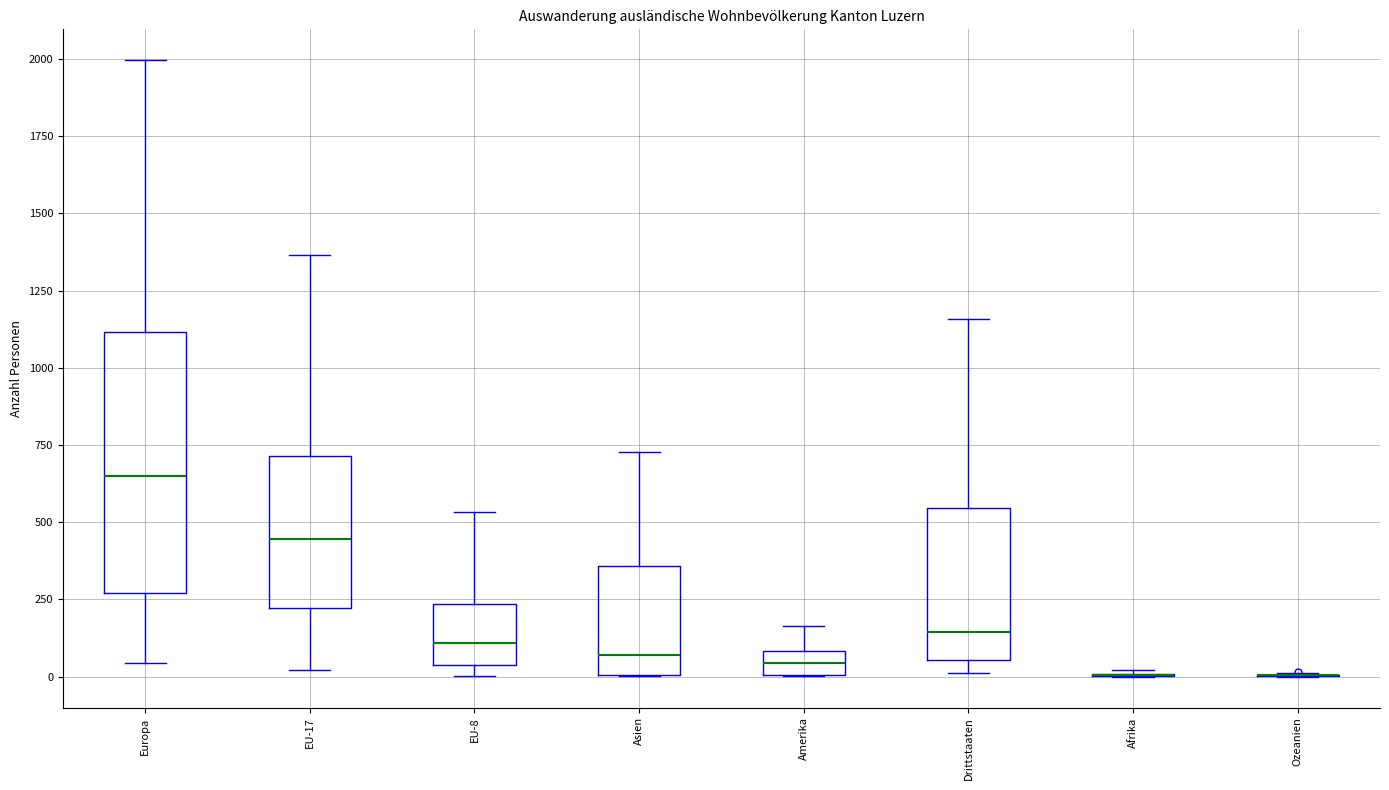

Reading left to right, read every box against the y-axis: the position of its median line, the range the box covers, and the ends of its whiskers. The values are not printed on the chart, so give them approximately, as read against the axis.

Europa: median 650, box 250 to 1100, whiskers 50 to 2000
EU-17: median 450, box 200 to 700, whiskers 0 to 1350
EU-8: median 100, box 50 to 250, whiskers 0 to 550
Asien: median 50, box 0 to 350, whiskers 0 to 750
Amerika: median 50, box 0 to 100, whiskers 0 to 150
Drittstaaten: median 150, box 50 to 550, whiskers 0 to 1150
Afrika: box collapsed to a line at 0, whiskers 0 to 0
Ozeanien: box collapsed to a line at 0, whiskers 0 to 0